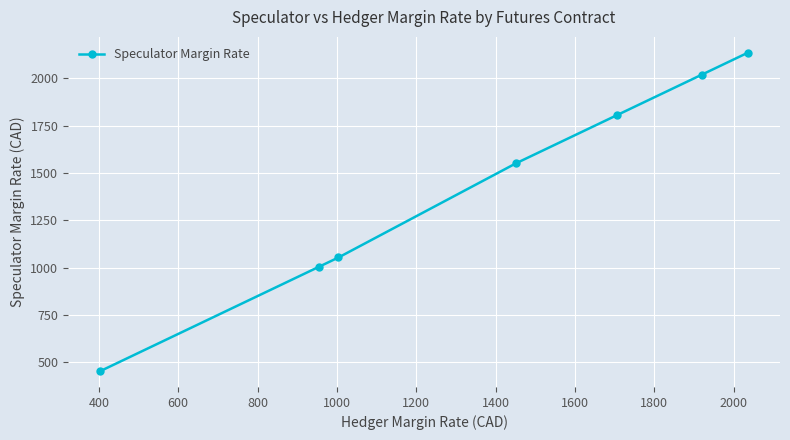

What is the minimum value shown in the chart?

454